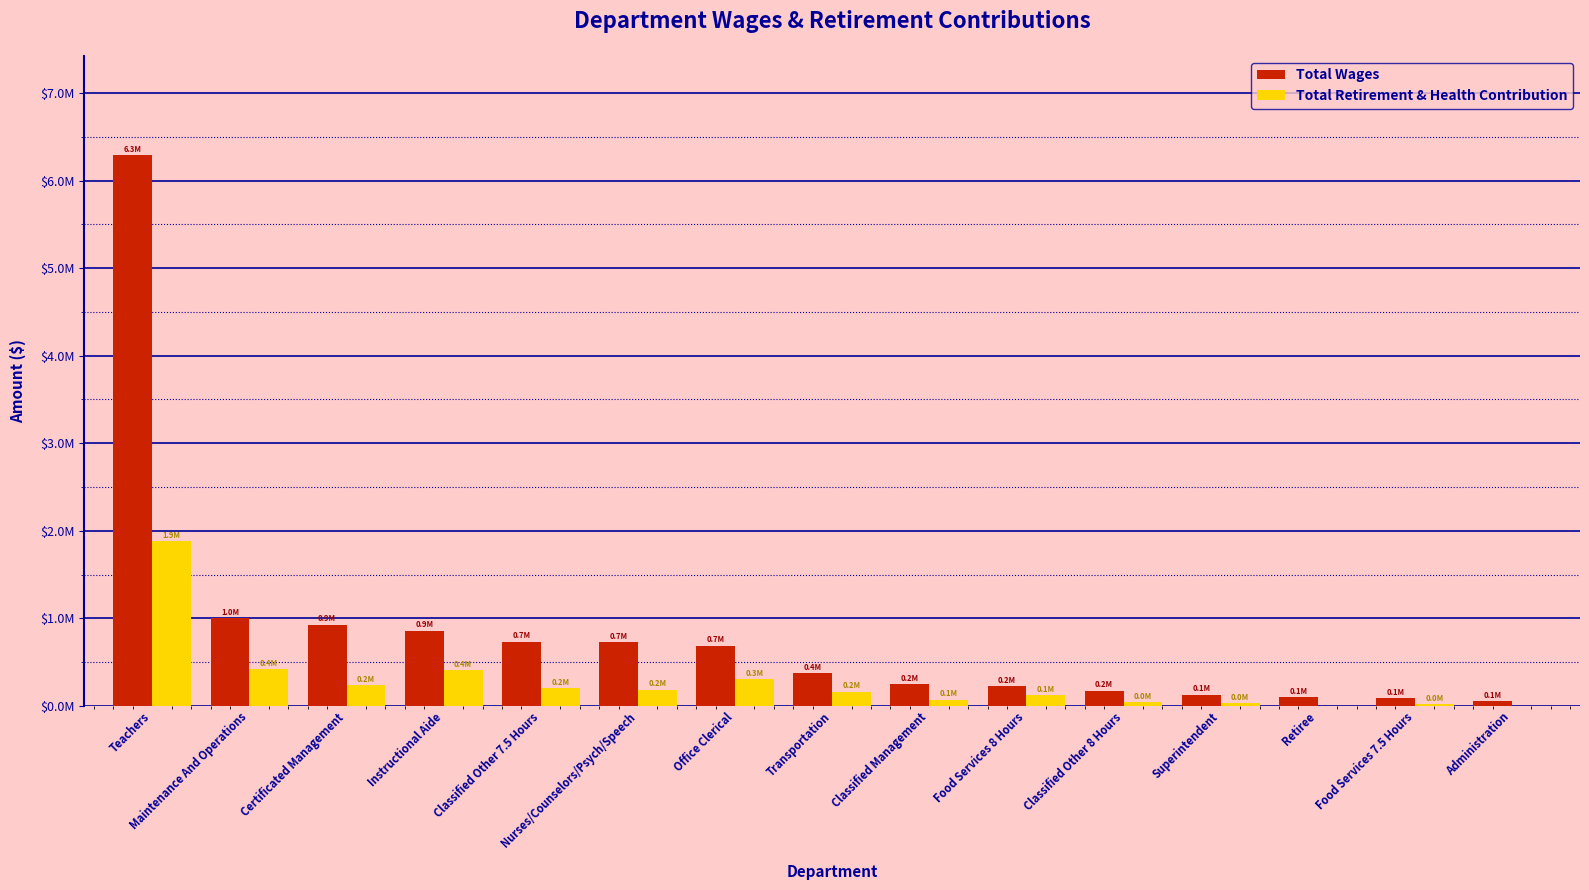

What are all the series names shown in the legend?

Total Wages, Total Retirement & Health Contribution